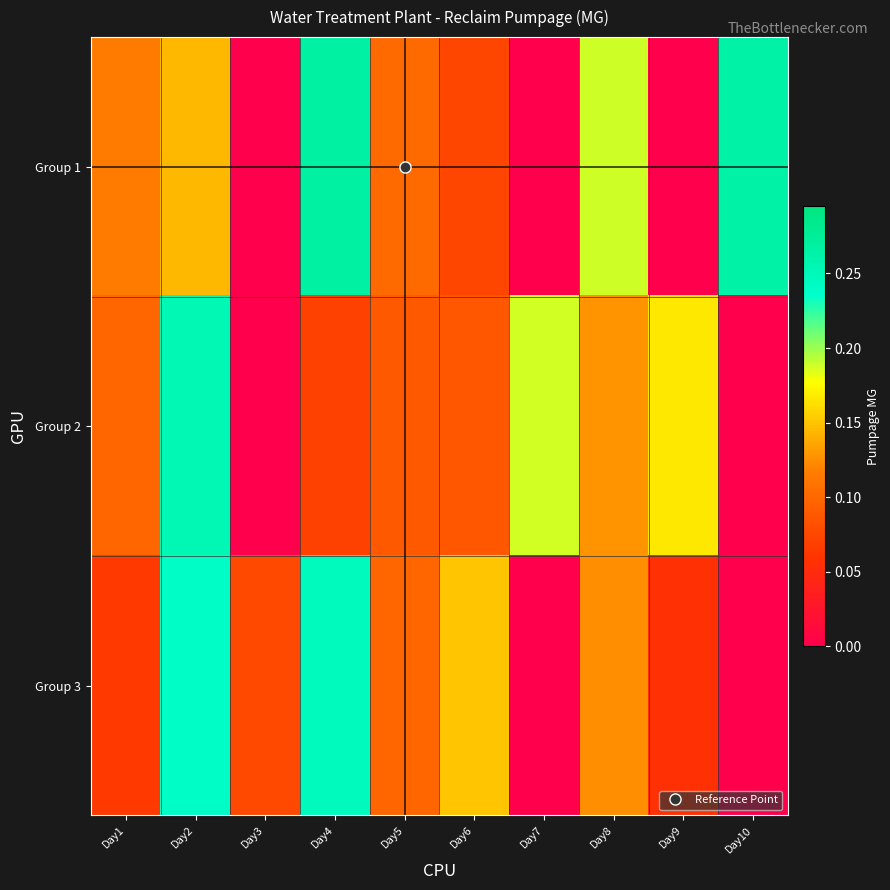

Which series has the largest total across all categories?

Group 1